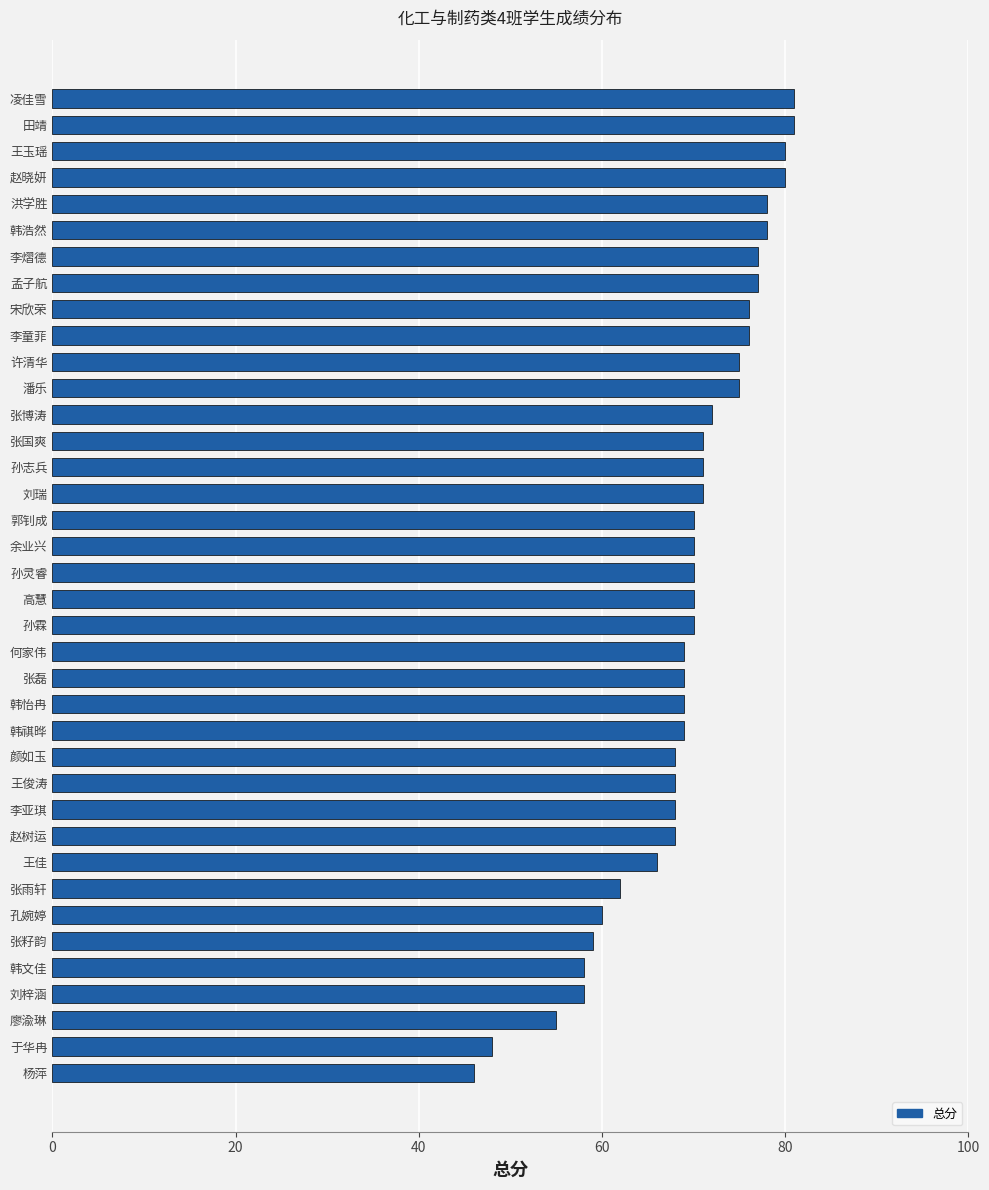

Where is the data nearest to the value 63?

张雨轩